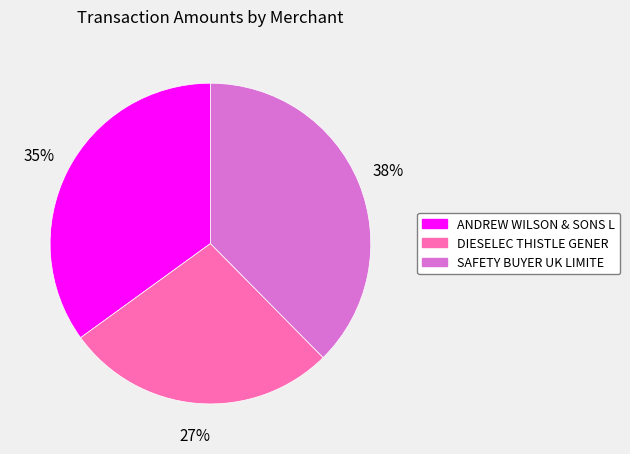

How many slices are in this pie chart?

3